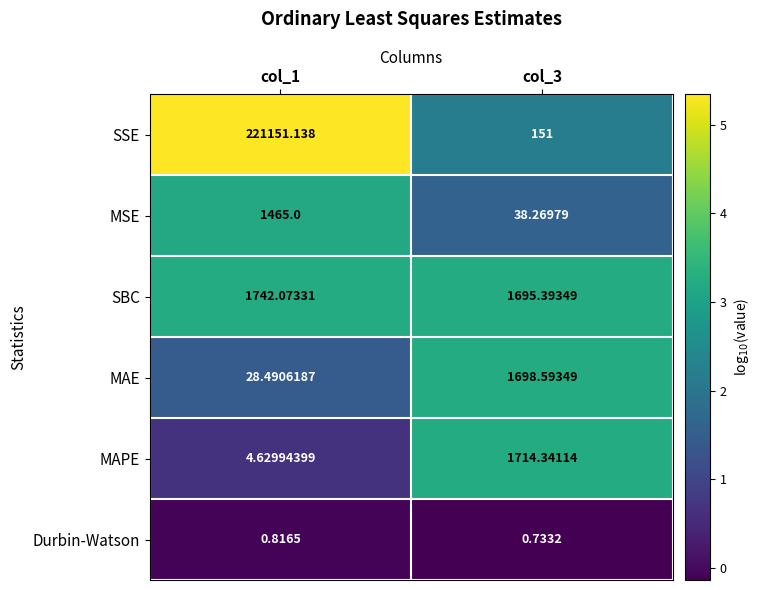

Which label corresponds to the largest value in the chart?

col_1